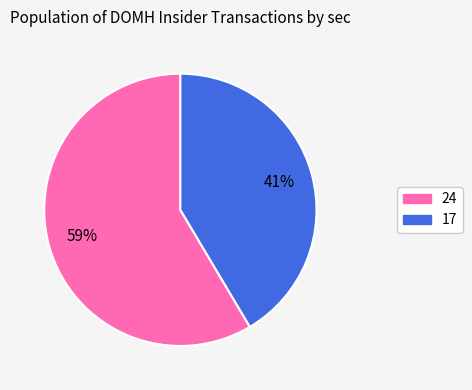

Is the sum of 17 and 24 greater than half?

Yes